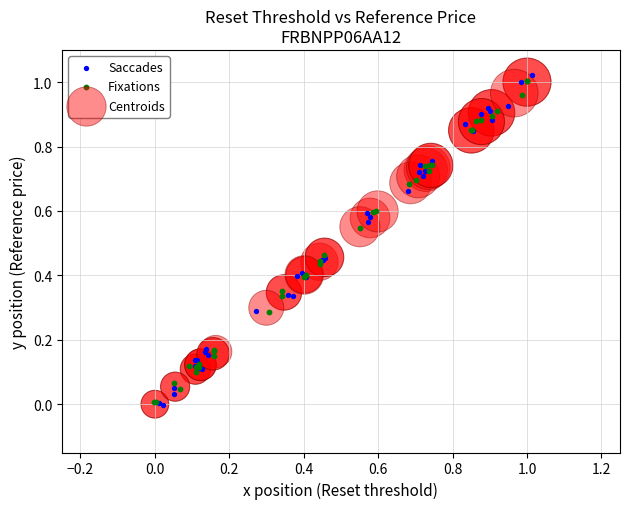

What are all the series names shown in the legend?

Saccades, Fixations, Centroids